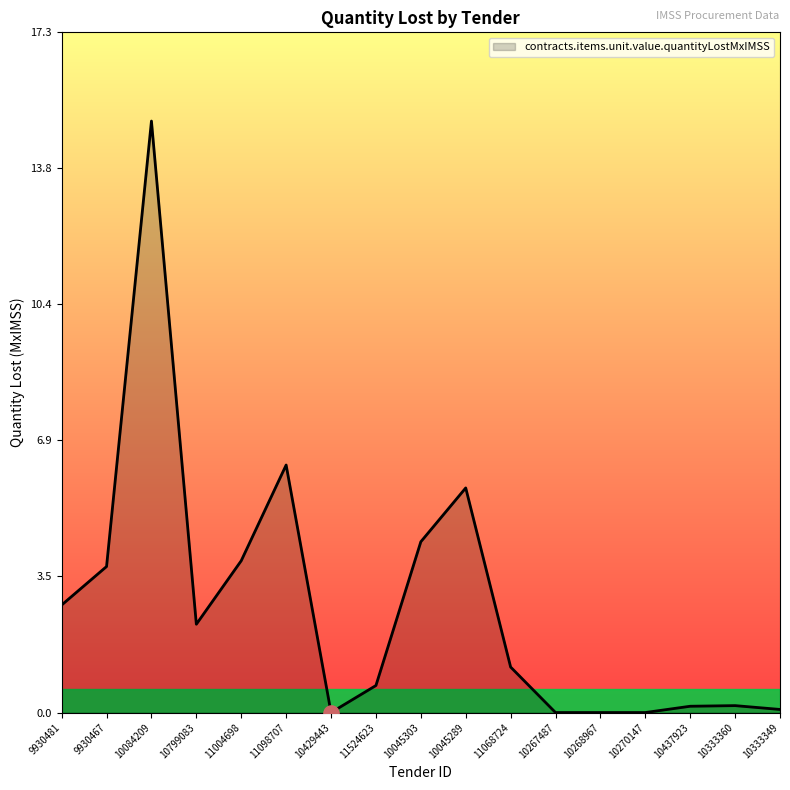

What is the change in value from 9930467 to 10333349?

-3.6